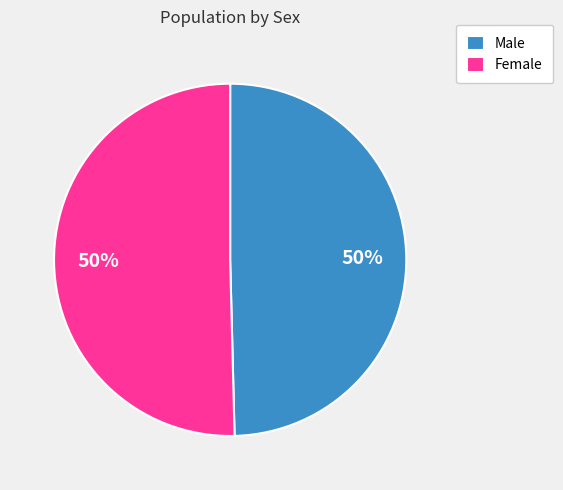

To the nearest percent, what is the average slice percentage?

50%